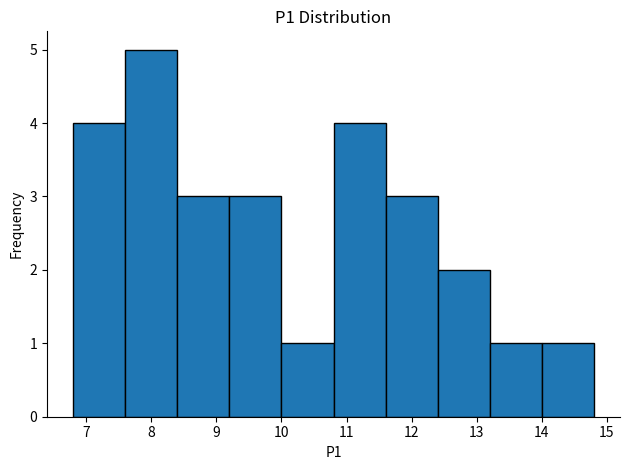

Reading left to right, transcribe this chart: for each bar, give the range it covers on the x-axis and its height. The values are not printed on the chart, so give them approximately, as read against the axis.

6.8 to 7.6: 4
7.6 to 8.4: 5
8.4 to 9.2: 3
9.2 to 10.0: 3
10.0 to 10.8: 1
10.8 to 11.6: 4
11.6 to 12.4: 3
12.4 to 13.2: 2
13.2 to 14.0: 1
14.0 to 14.8: 1